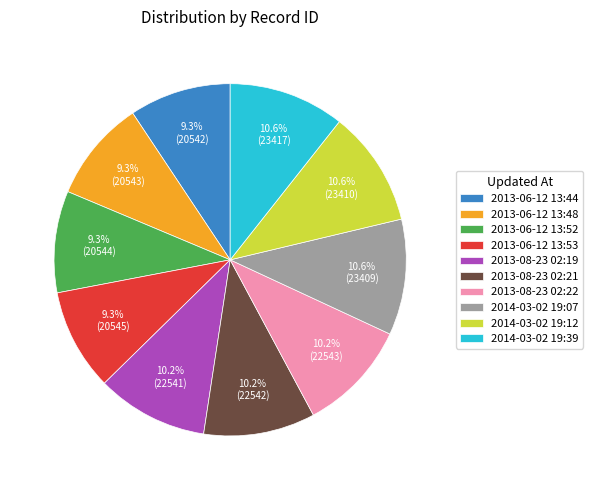

To the nearest percent, what is the difference between the largest and smallest slice percentages?

1%